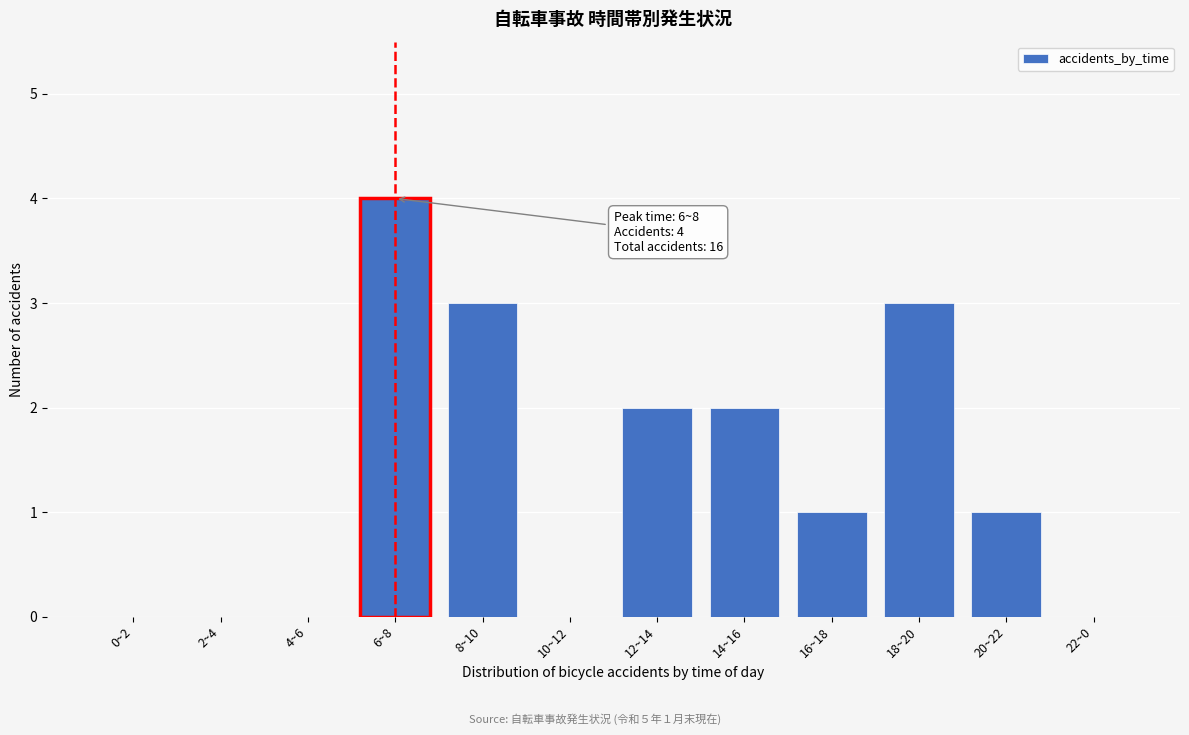

Reading right to left, list all the values displayed in this chart.

22~0=0	20~22=1	18~20=3	16~18=1	14~16=2	12~14=2	10~12=0	8~10=3	6~8=4	4~6=0	2~4=0	0~2=0